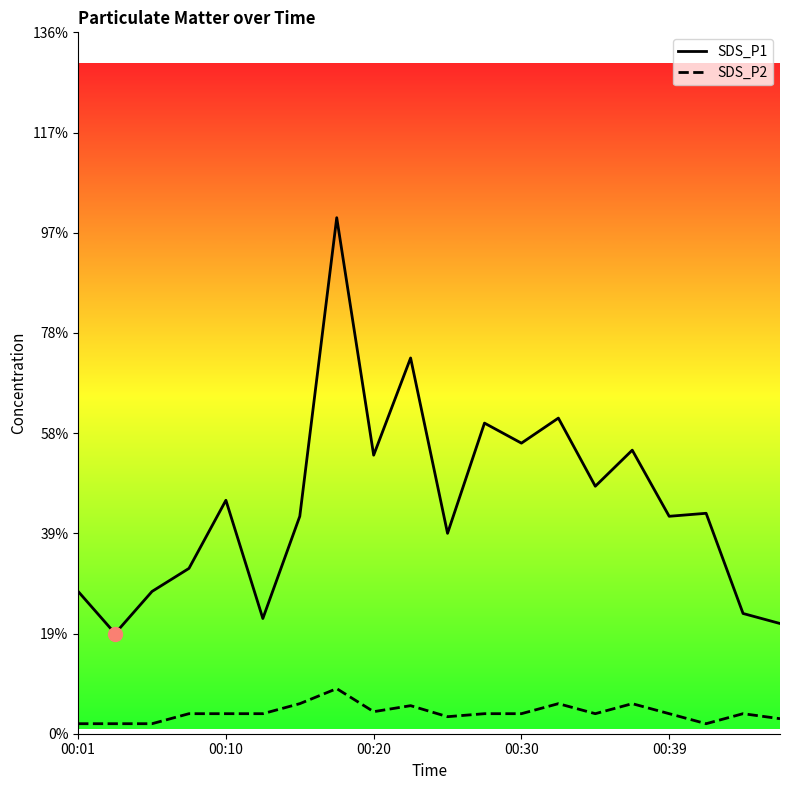

What are all the series names shown in the legend?

SDS_P1, SDS_P2